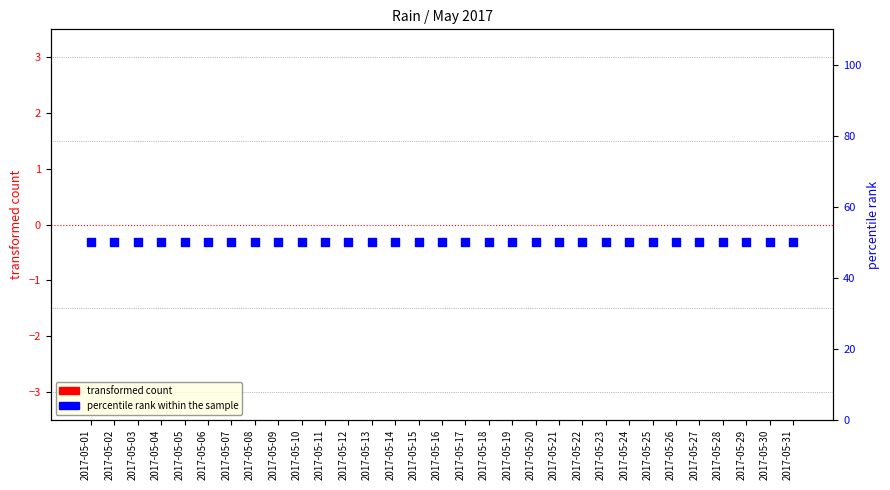

Is the value of percentile rank within the sample at 2017-05-18 greater than the value of transformed count at 2017-05-21?

Yes